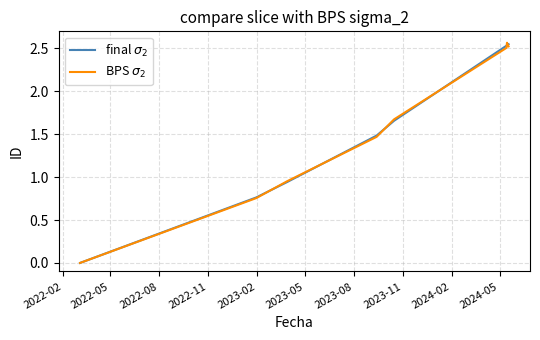

How many lines are shown in the chart?

2